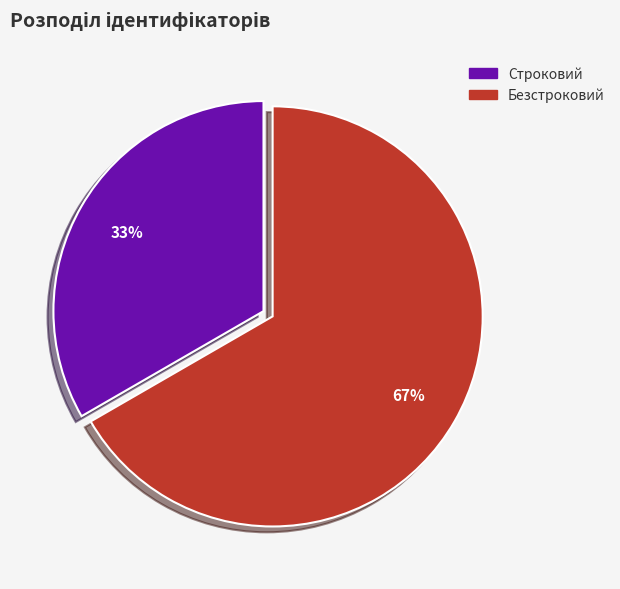

Does any single category account for the majority?

Yes